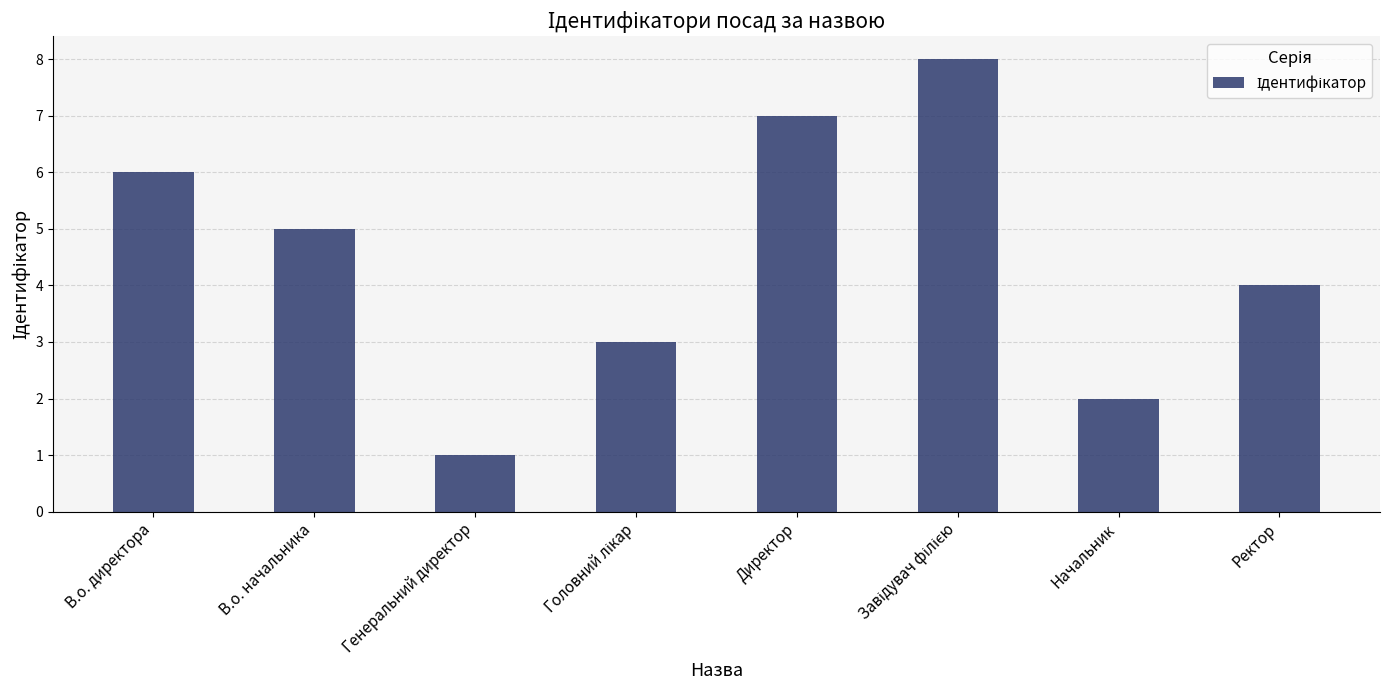

What is the difference between the maximum and minimum values?

7